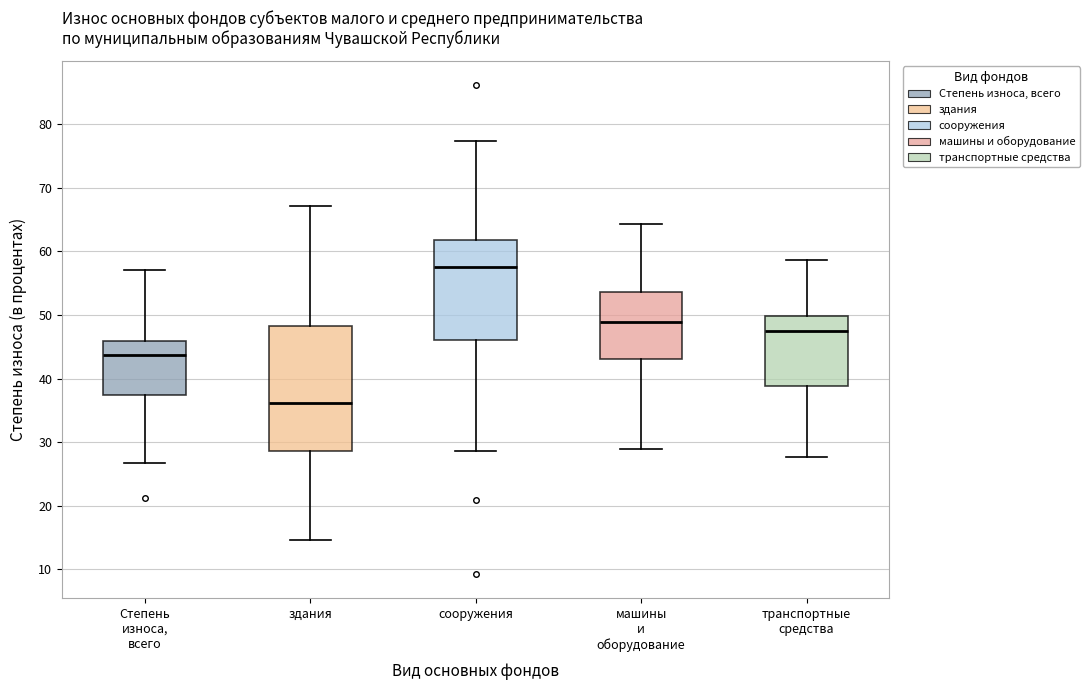

Reading left to right, read every box against the y-axis: the position of its median line, the range the box covers, and the ends of its whiskers. The values are not printed on the chart, so give them approximately, as read against the axis.

Степень износа, всего: median 44, box 37 to 46, whiskers 27 to 57
здания: median 36, box 29 to 48, whiskers 15 to 67
сооружения: median 58, box 46 to 62, whiskers 29 to 77
машины и оборудование: median 49, box 43 to 54, whiskers 29 to 64
транспортные средства: median 48, box 39 to 50, whiskers 28 to 59